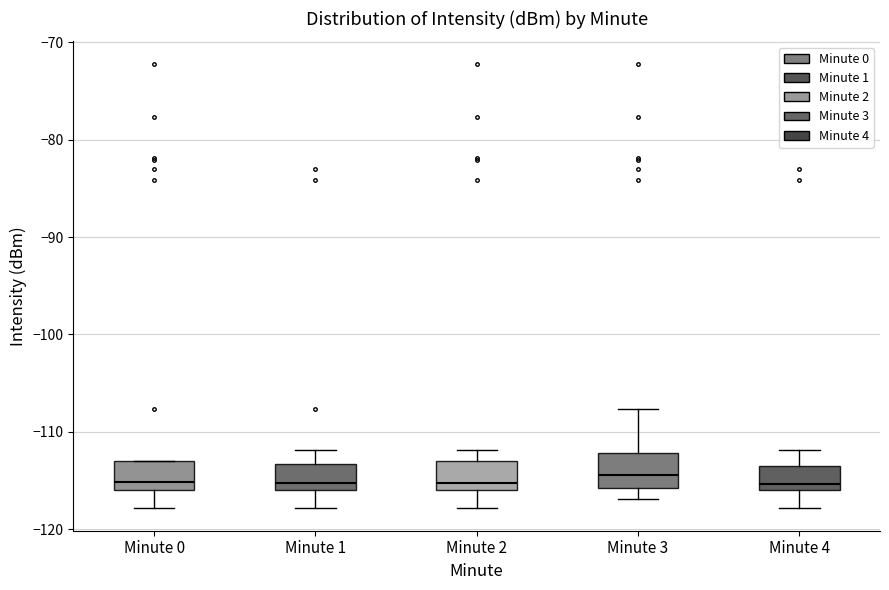

Reading left to right, transcribe this box plot: for each box, give where its median line is, the range the box spans, and where its two whiskers end, as read against the y-axis. The values are not printed on the chart, so give them approximately, as read against the axis.

Minute 0: median -115, box -116 to -113, whiskers -118 to -113
Minute 1: median -115, box -116 to -113, whiskers -118 to -112
Minute 2: median -115, box -116 to -113, whiskers -118 to -112
Minute 3: median -114, box -116 to -112, whiskers -117 to -108
Minute 4: median -115, box -116 to -113, whiskers -118 to -112